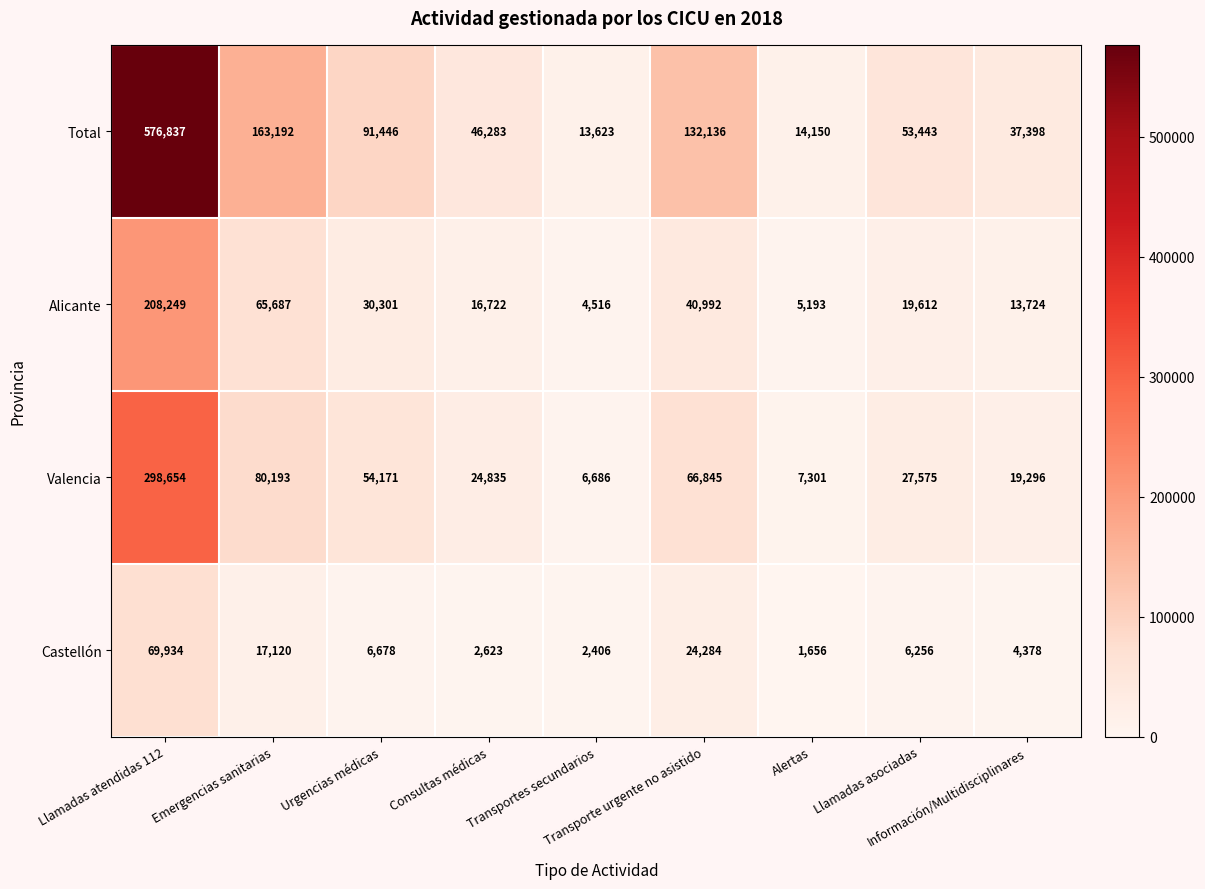

What is the minimum value shown in the chart?

1656